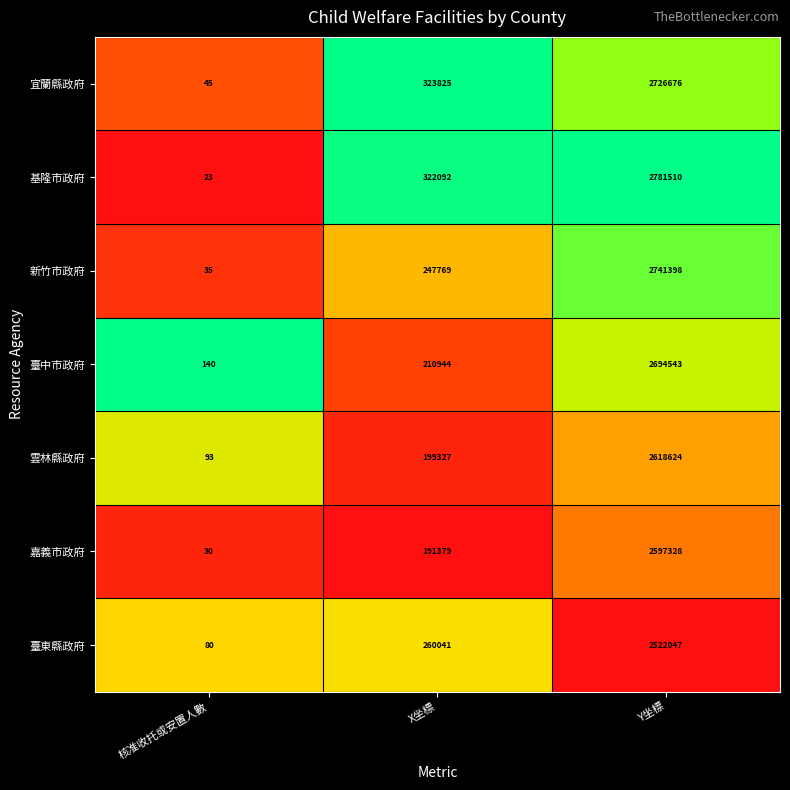

Reading left to right, list all the values displayed in this chart.

宜蘭縣政府: 核准收托或安置人數=45	X坐標=323825	Y坐標=2726676
基隆市政府: 核准收托或安置人數=23	X坐標=322092	Y坐標=2781510
新竹市政府: 核准收托或安置人數=35	X坐標=247769	Y坐標=2741398
臺中市政府: 核准收托或安置人數=140	X坐標=210944	Y坐標=2694543
雲林縣政府: 核准收托或安置人數=93	X坐標=199327	Y坐標=2618624
嘉義市政府: 核准收托或安置人數=30	X坐標=191379	Y坐標=2597328
臺東縣政府: 核准收托或安置人數=80	X坐標=260041	Y坐標=2522047